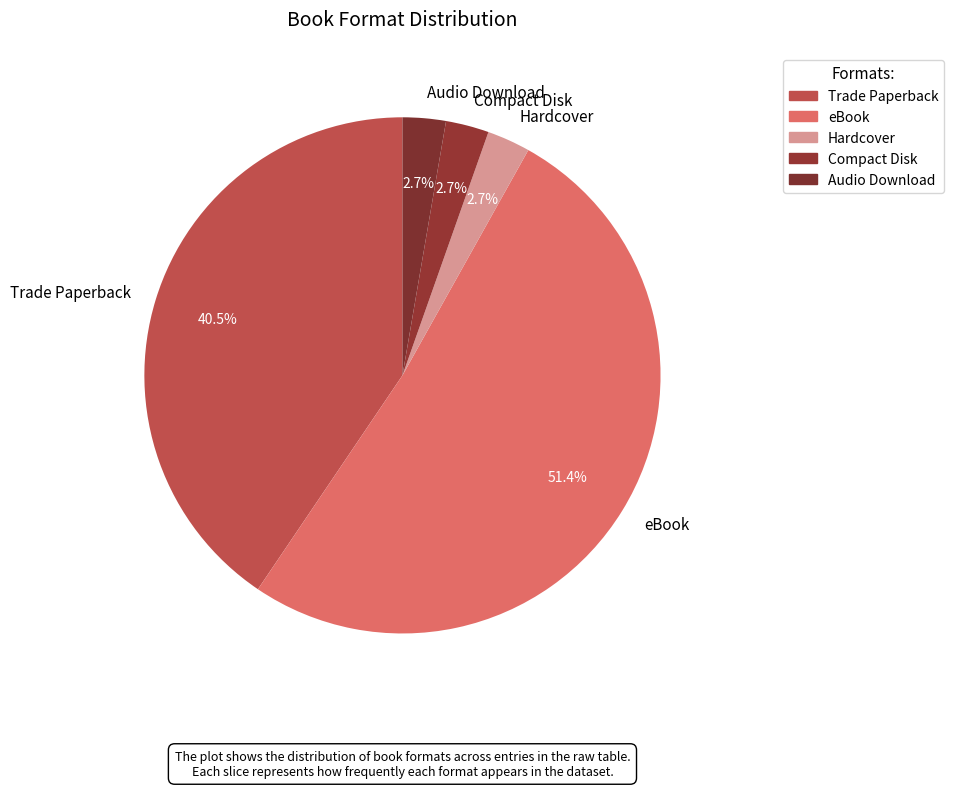

To the nearest percent, what percentage of the pie is Hardcover?

3%